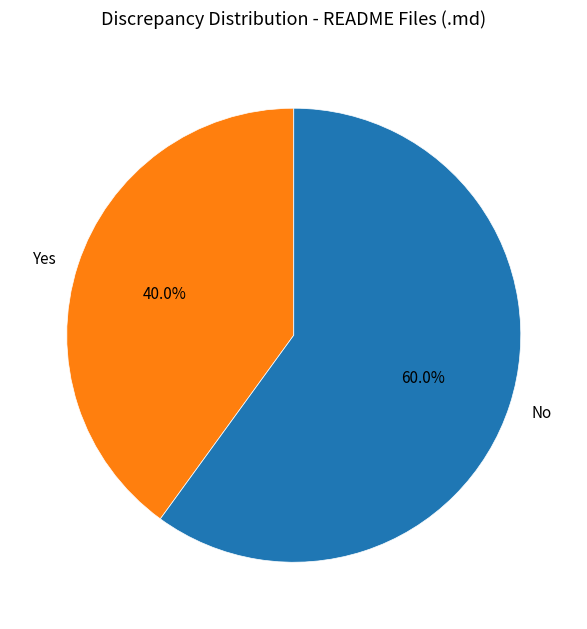

Rank the categories by value from highest to lowest.

No, Yes